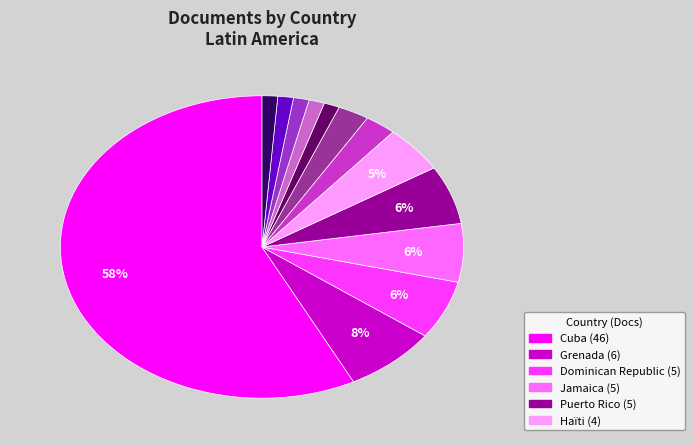

To the nearest percent, what is the average slice percentage?

8%